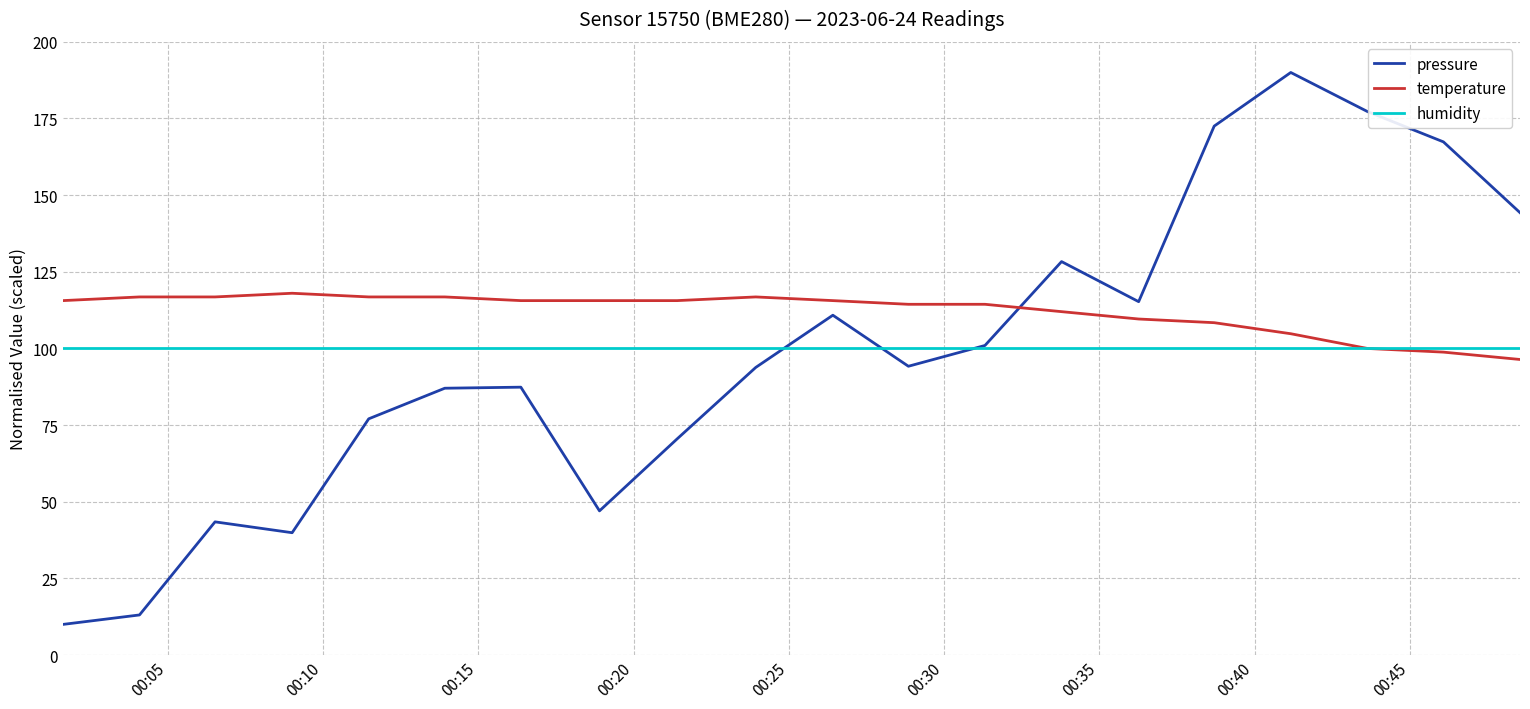

True or false: pressure and humidity cross at least once.

True